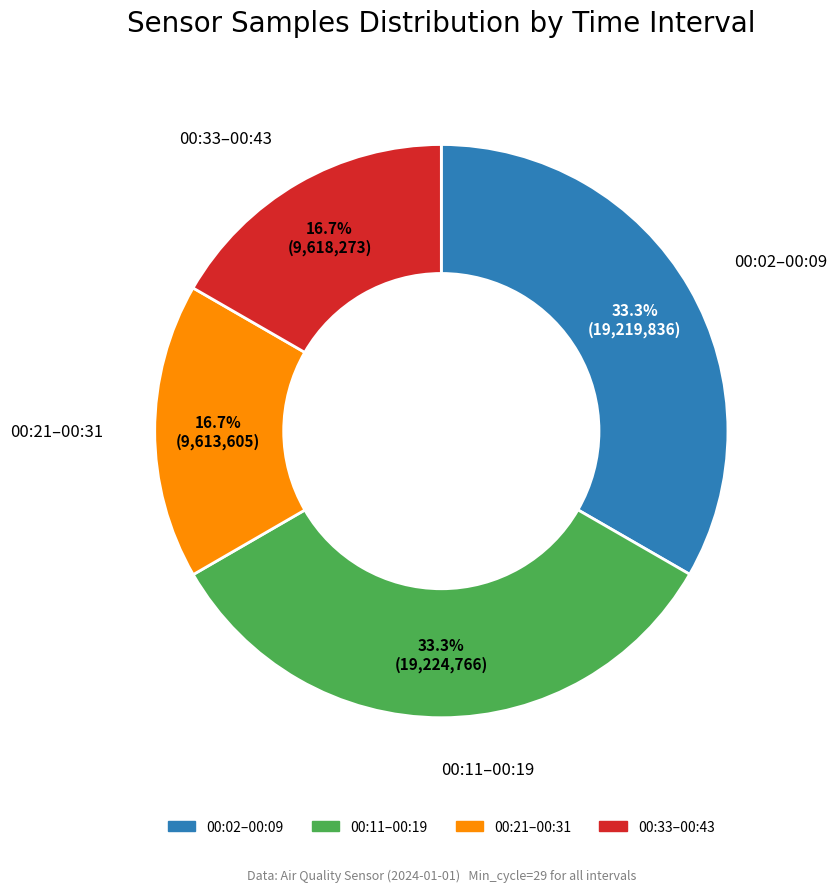

Is there a majority slice in this chart?

No